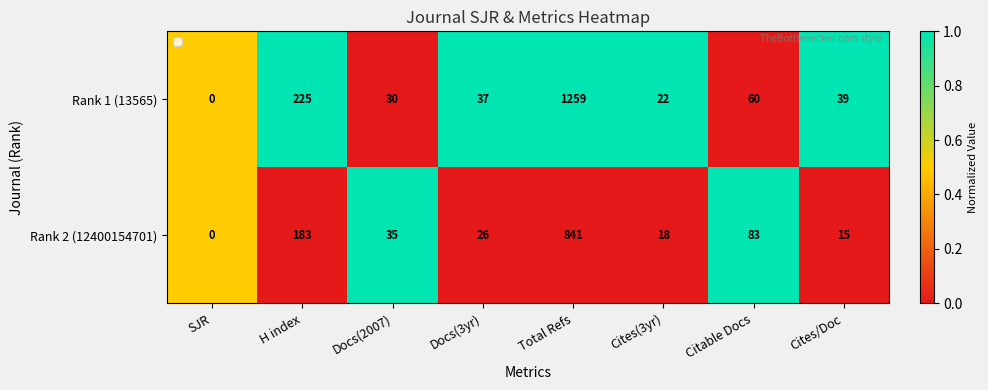

Is it true that Rank 2 (12400154701) equals 83 at Citable Docs?

True